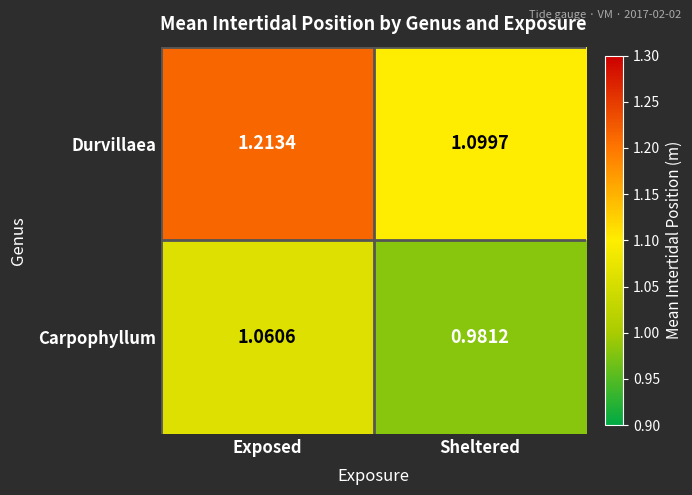

Between Exposed and Sheltered, which series saw the biggest shift?

Durvillaea